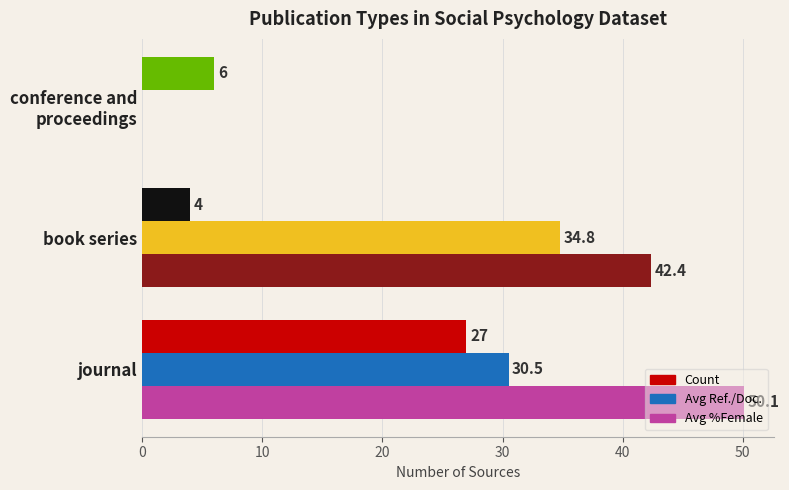

Between journal and book series, which series saw the biggest shift?

Count